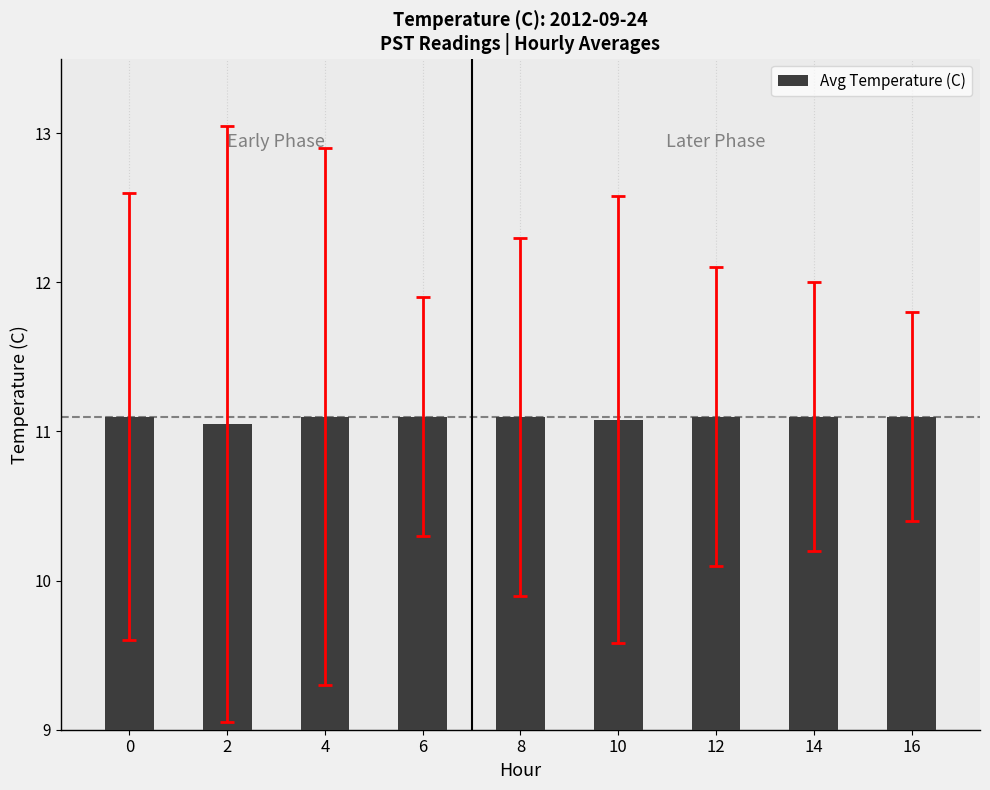

The chart shows a value of 11.1 at 8. True or false?

True